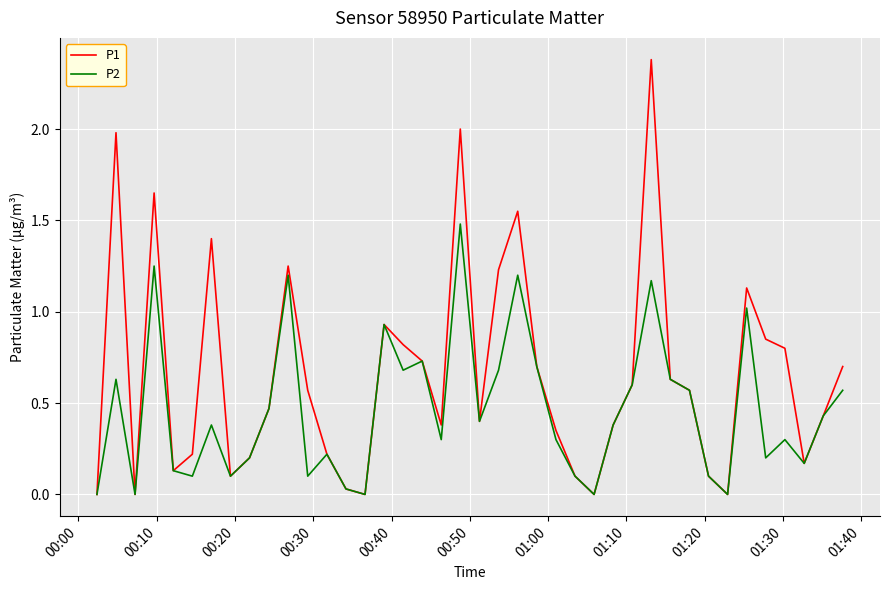

Which series has the largest range (max minus min)?

P1